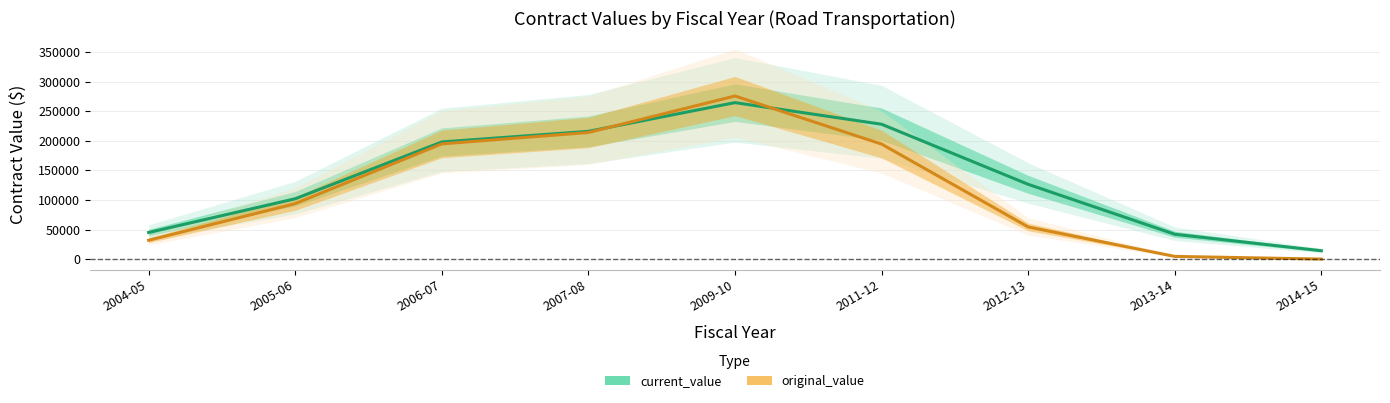

What is the sum of all current_value values?

1235864.3